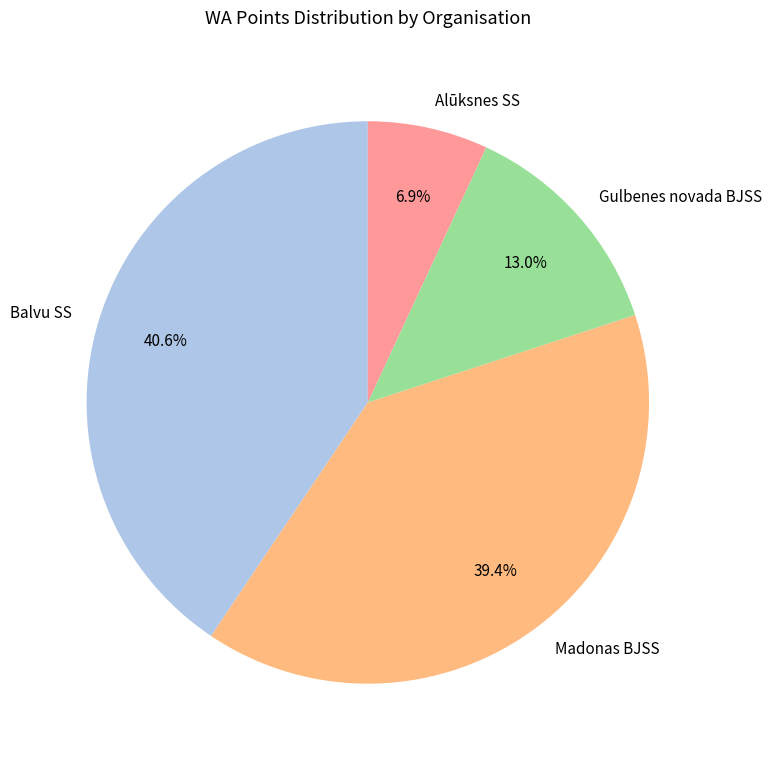

To the nearest percent, what is the difference between the largest and smallest slice percentages?

34%